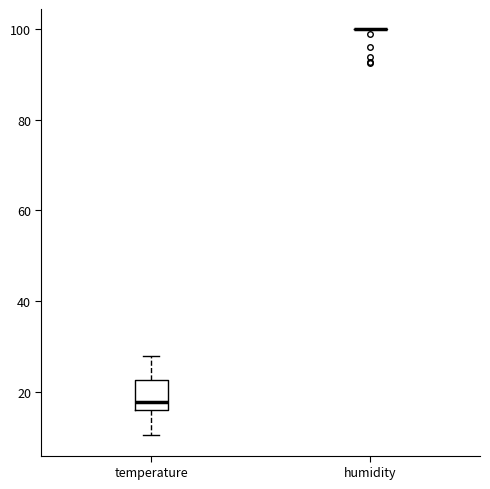

Reading left to right, transcribe this box plot: for each box, give where its median line is, the range the box spans, and where its two whiskers end, as read against the y-axis. The values are not printed on the chart, so give them approximately, as read against the axis.

temperature: median 18, box 16 to 22, whiskers 10 to 28
humidity: box collapsed to a line at 100, whiskers 100 to 100